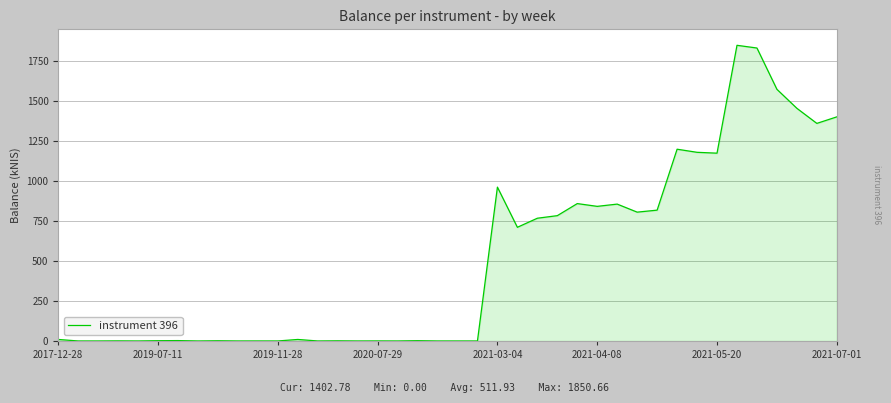

What is the maximum value shown in the chart?

1850.7